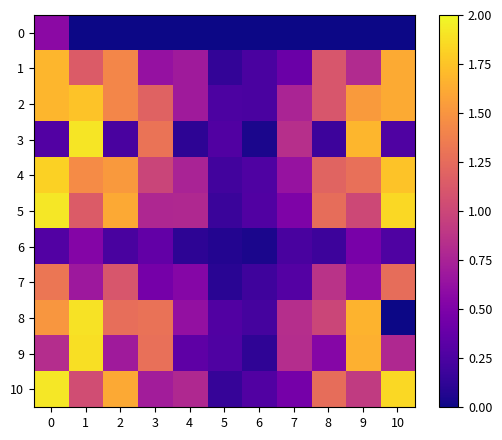

Reading left to right, list all the values displayed in this chart.

0: 0=0.6	1=0.0	2=0.0	3=0.0	4=0.0	5=0.0	6=0.0	7=0.0	8=0.0	9=0.0	10=0.0
1: 0=1.7	1=1.1	2=1.4	3=0.6	4=0.7	5=0.1	6=0.2	7=0.4	8=1.1	9=0.8	10=1.6
2: 0=1.7	1=1.7	2=1.4	3=1.2	4=0.7	5=0.3	6=0.2	7=0.8	8=1.1	9=1.5	10=1.6
3: 0=0.3	1=1.9	2=0.2	3=1.3	4=0.1	5=0.3	6=0.0	7=0.8	8=0.2	9=1.7	10=0.3
4: 0=1.8	1=1.5	2=1.5	3=1.0	4=0.8	5=0.2	6=0.3	7=0.6	8=1.2	9=1.3	10=1.7
5: 0=1.9	1=1.1	2=1.6	3=0.8	4=0.8	5=0.2	6=0.3	7=0.5	8=1.3	9=1.0	10=1.8
6: 0=0.3	1=0.5	2=0.2	3=0.4	4=0.1	5=0.1	6=0.0	7=0.2	8=0.2	9=0.5	10=0.3
7: 0=1.3	1=0.7	2=1.1	3=0.5	4=0.5	5=0.1	6=0.2	7=0.3	8=0.9	9=0.6	10=1.3
8: 0=1.5	1=1.9	2=1.3	3=1.3	4=0.6	5=0.3	6=0.2	7=0.8	8=1.0	9=1.7	10=0.0
9: 0=0.8	1=1.9	2=0.7	3=1.3	4=0.3	5=0.3	6=0.1	7=0.8	8=0.5	9=1.7	10=0.8
10: 0=1.9	1=1.0	2=1.6	3=0.7	4=0.8	5=0.2	6=0.3	7=0.5	8=1.3	9=0.9	10=1.8